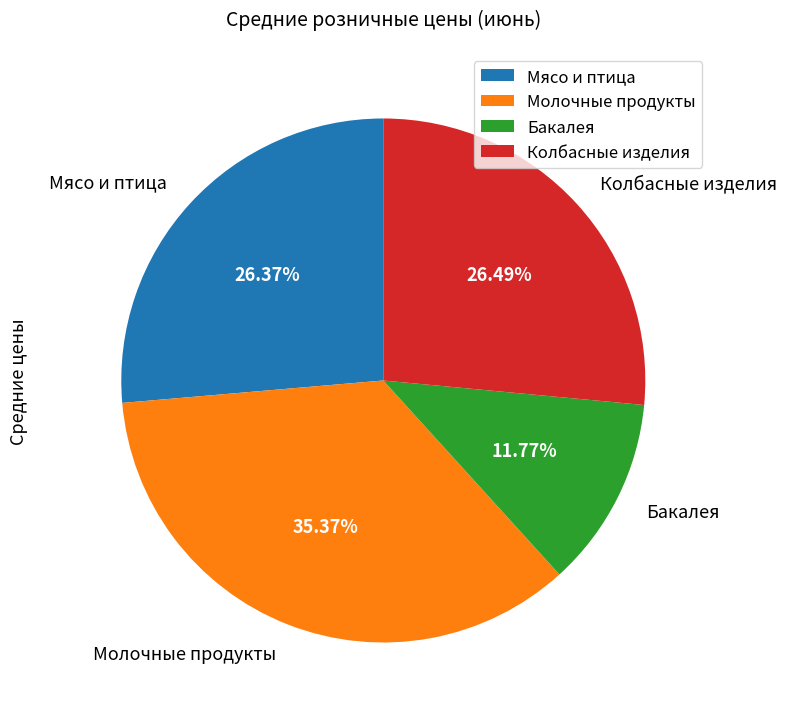

Which has a higher value, Бакалея or Колбасные изделия?

Колбасные изделия